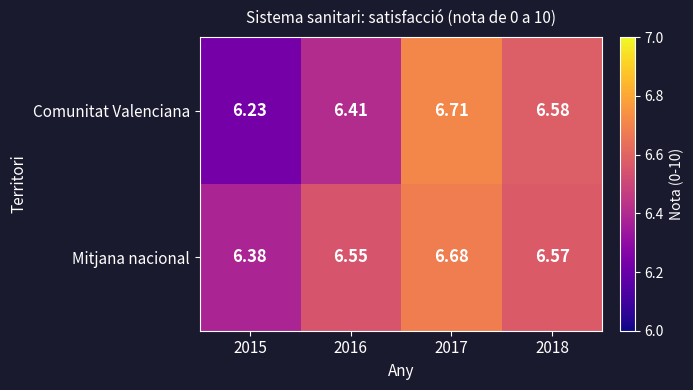

Rank the series by their average value, from lowest to highest.

Comunitat Valenciana, Mitjana nacional